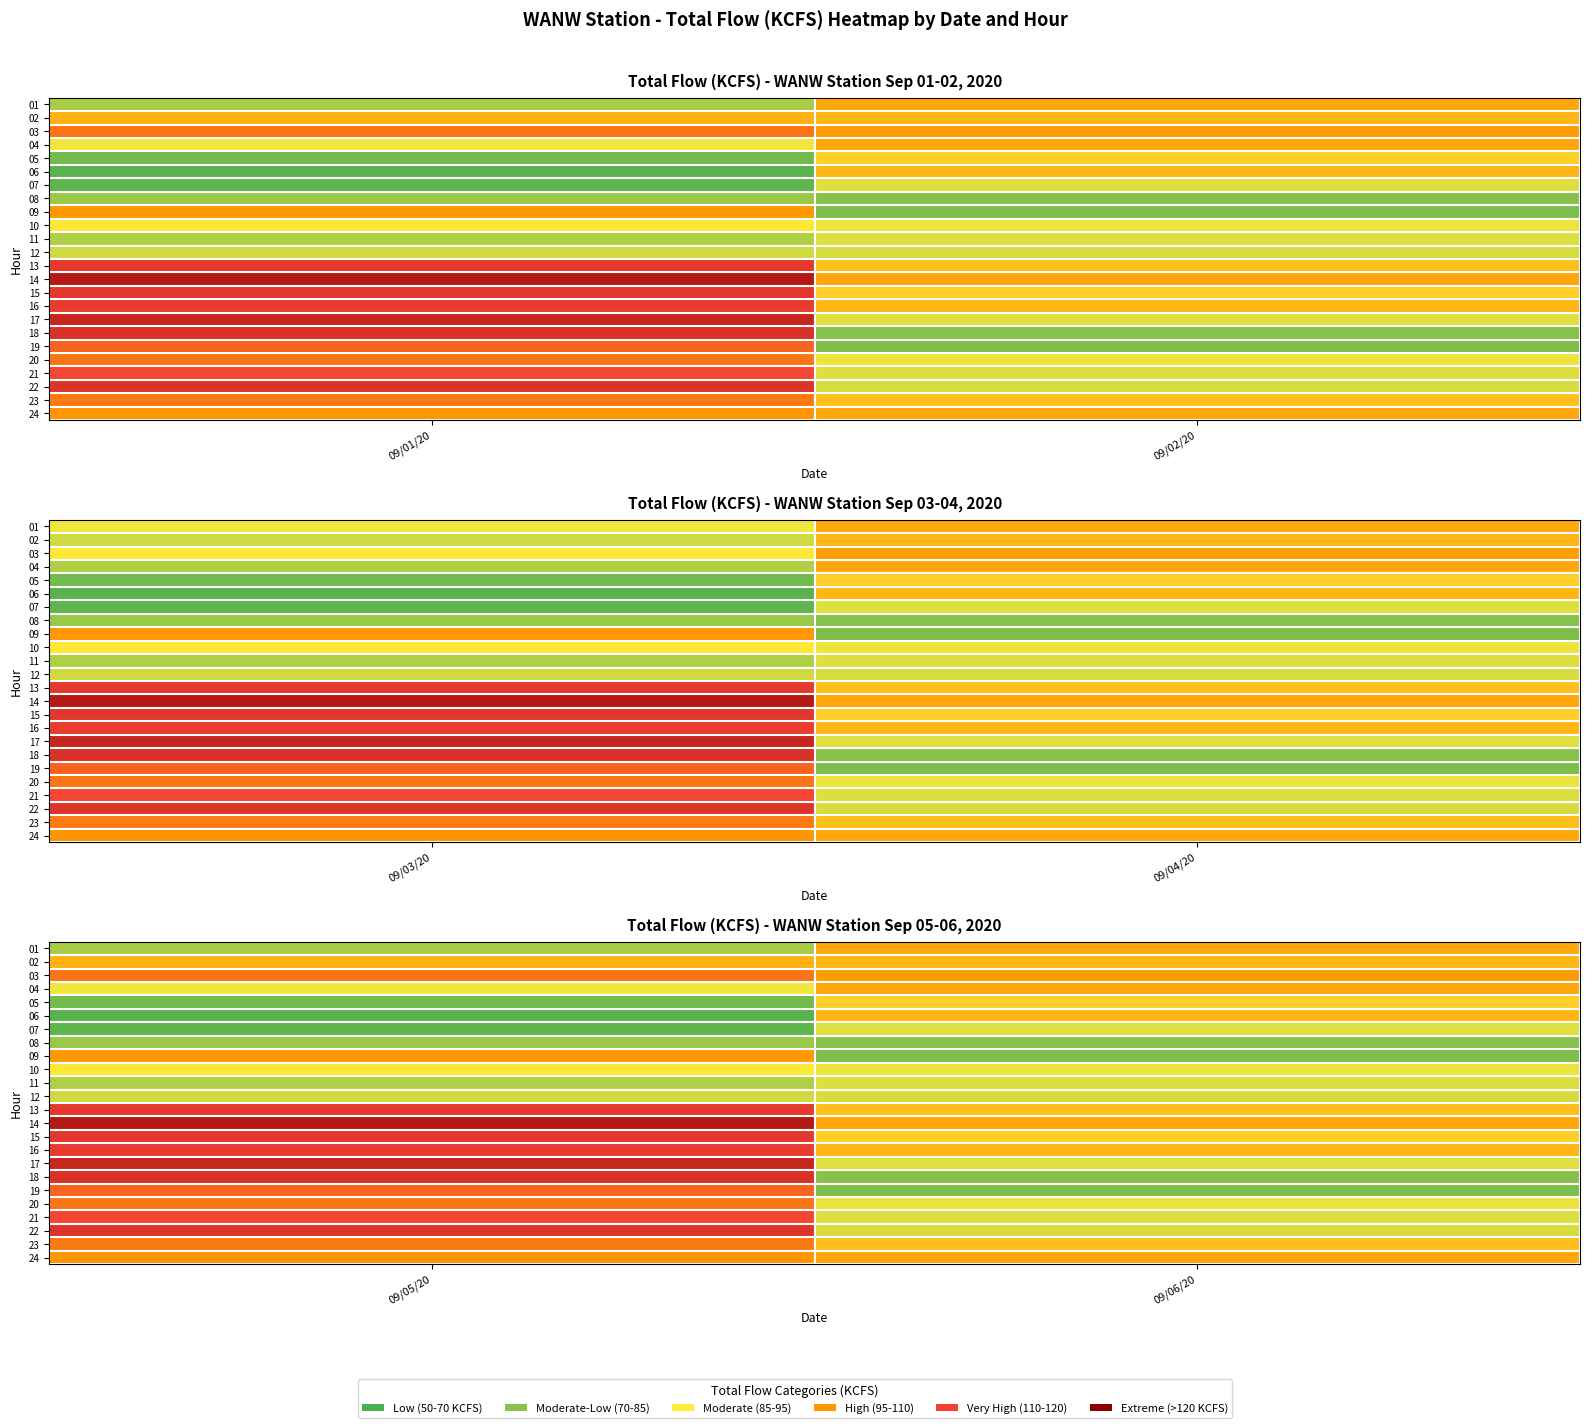

At which label does 22 reach its minimum?

09/06/20